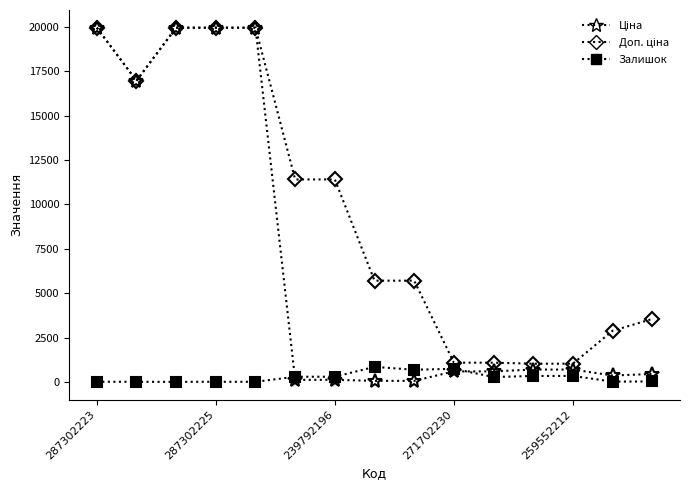

What is the maximum value shown in the chart?

19964.2